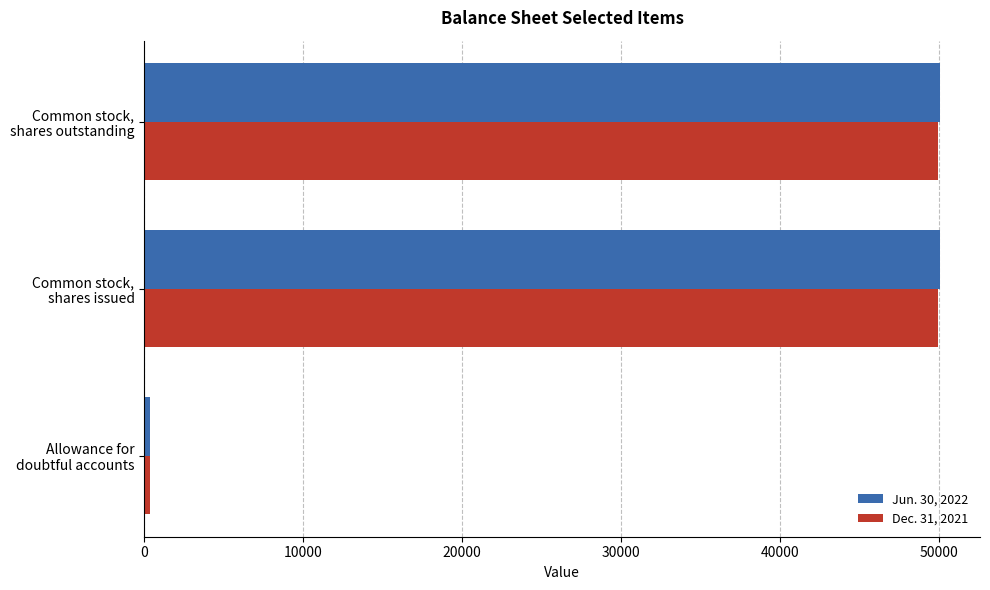

Rank the series by their maximum value, from highest to lowest.

Jun. 30, 2022, Dec. 31, 2021